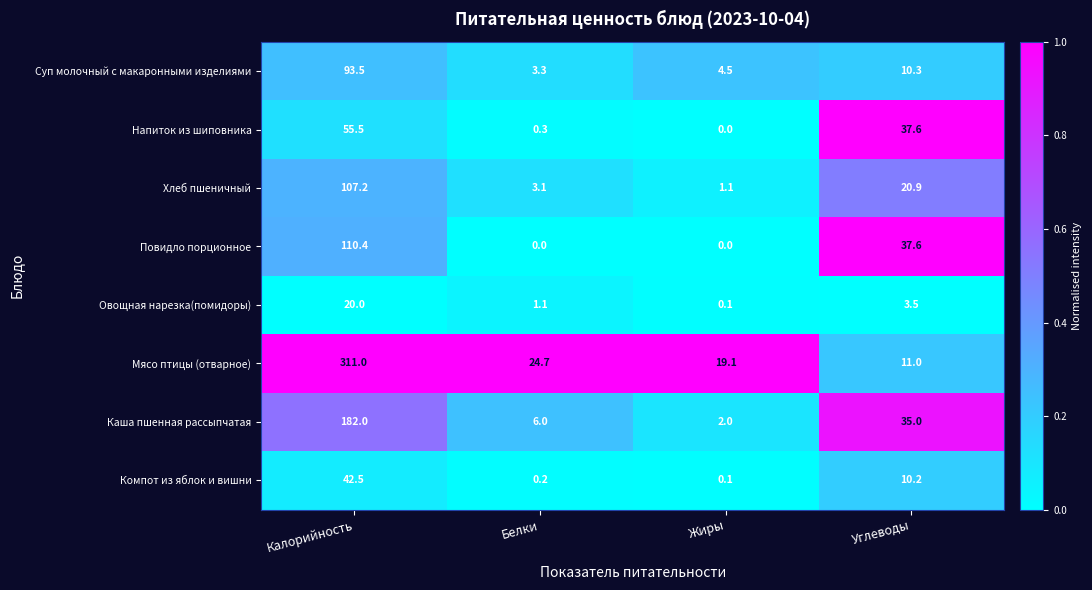

Is it true that Суп молочный с макаронными изделиями equals 17.5 at Углеводы?

False